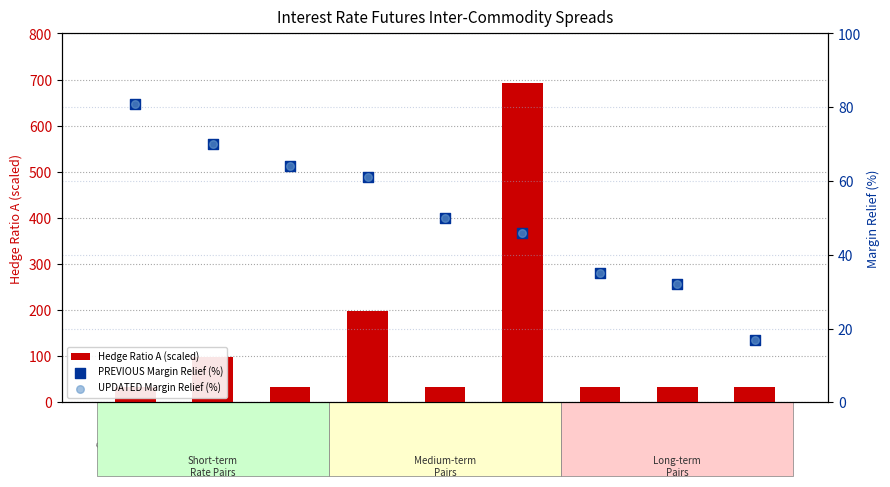

Which series reaches the minimum Y coordinate?

PREVIOUS Margin Relief (%)